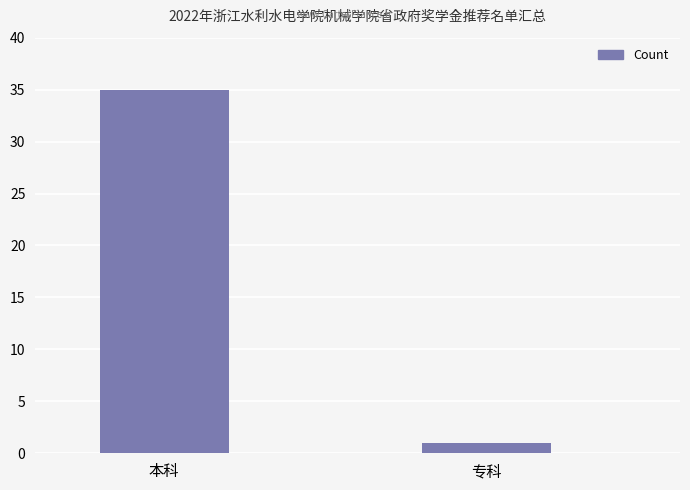

Which category has the lowest value across all series?

专科